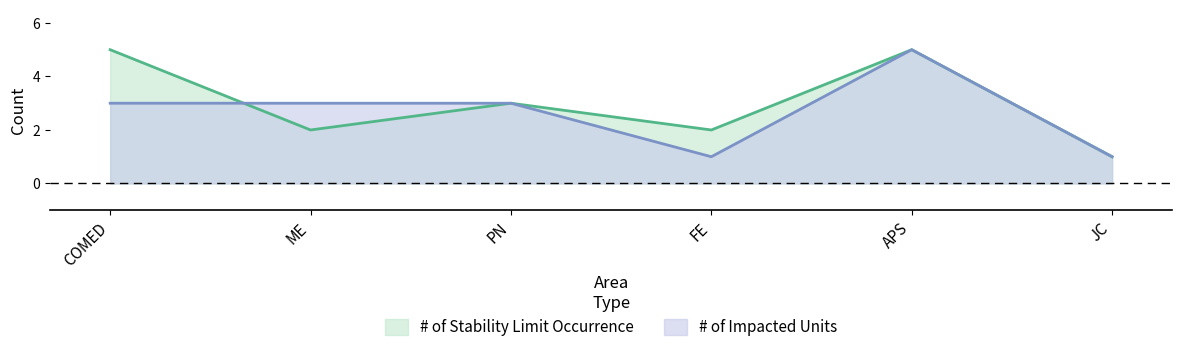

Reading left to right, what are all the values shown in this chart?

# of Stability Limit Occurrence: COMED=5	ME=2	PN=3	FE=2	APS=5	JC=1
# of Impacted Units: COMED=3	ME=3	PN=3	FE=1	APS=5	JC=1